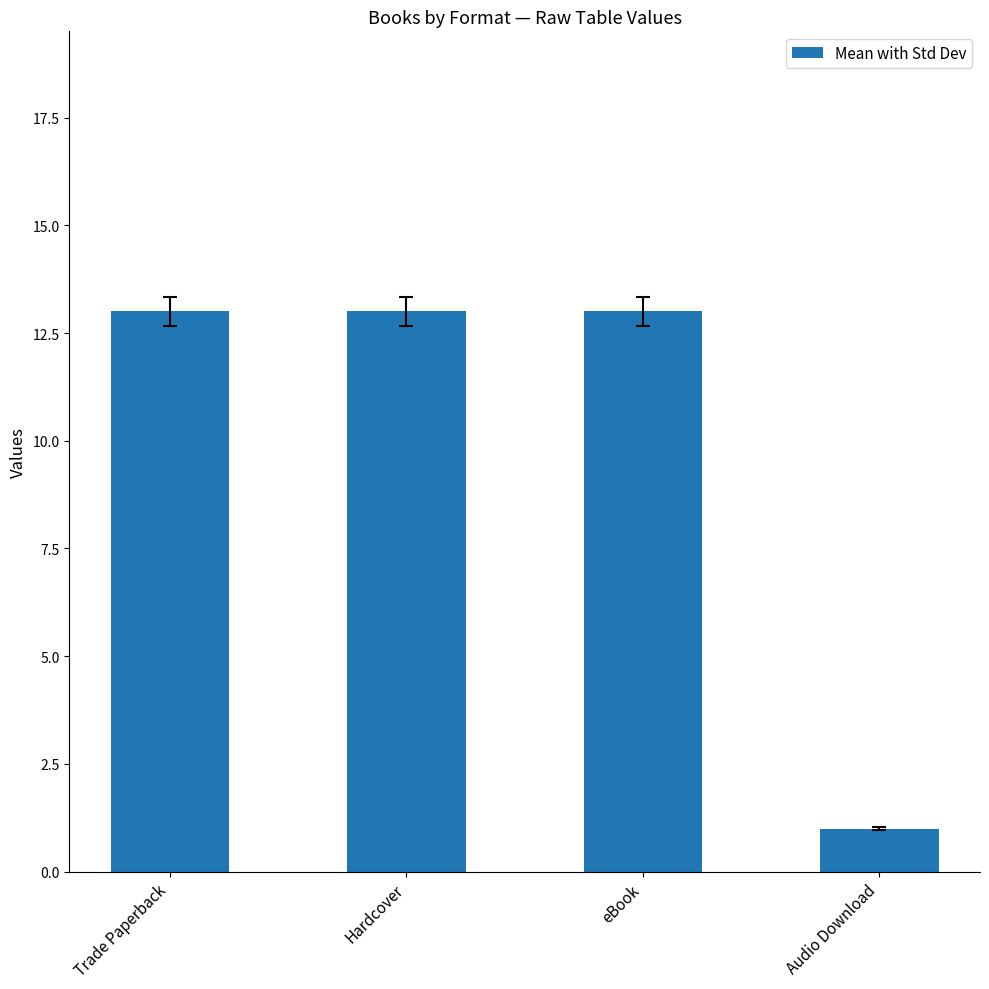

What is the label of the 1st bar from the right?

Audio Download